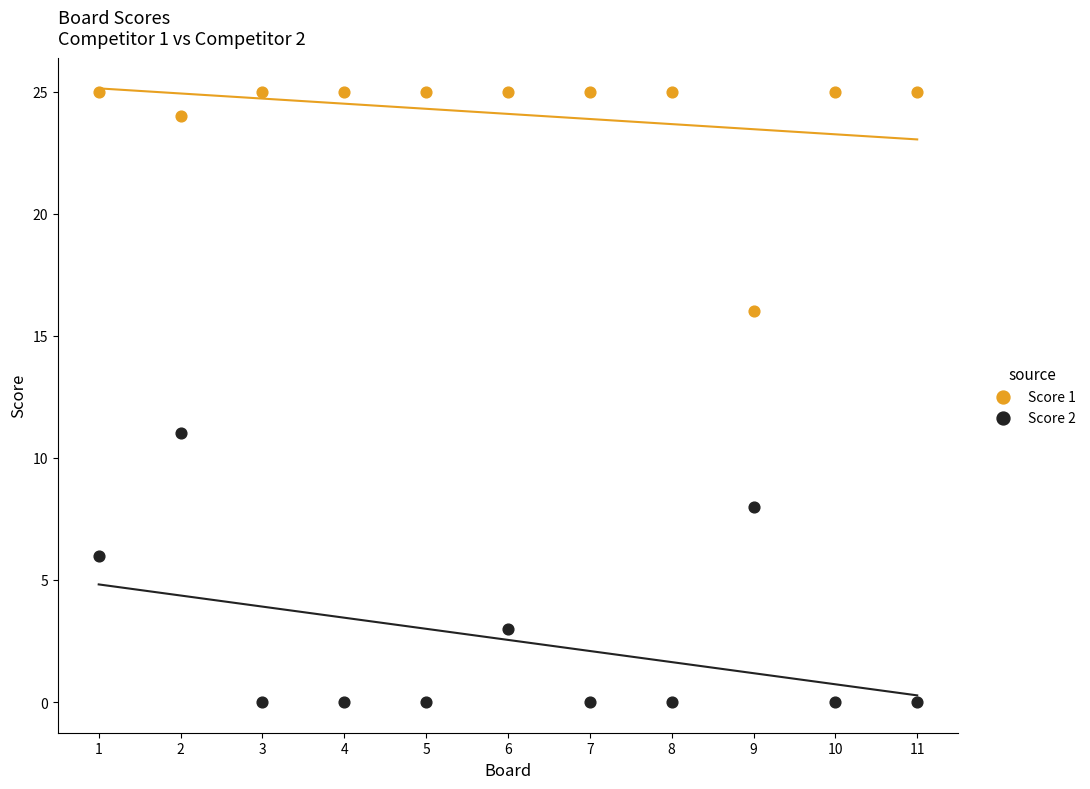

Which series has the largest Y range (max minus min)?

Score 2